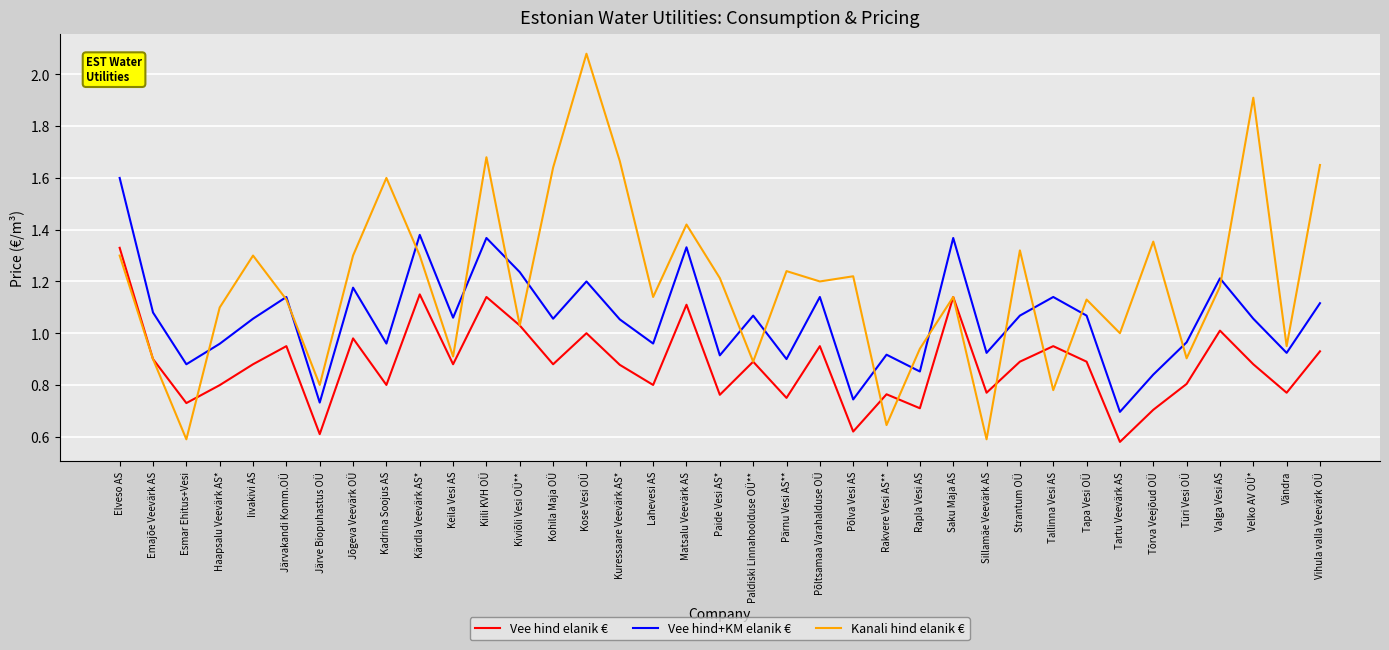

What is the sum of all Vee hind elanik € values?

32.6